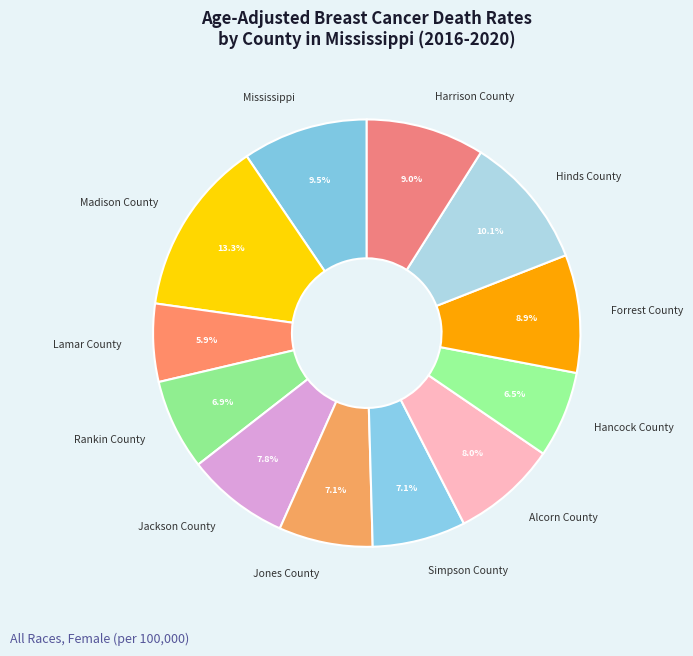

Count the number of slices in the pie.

12